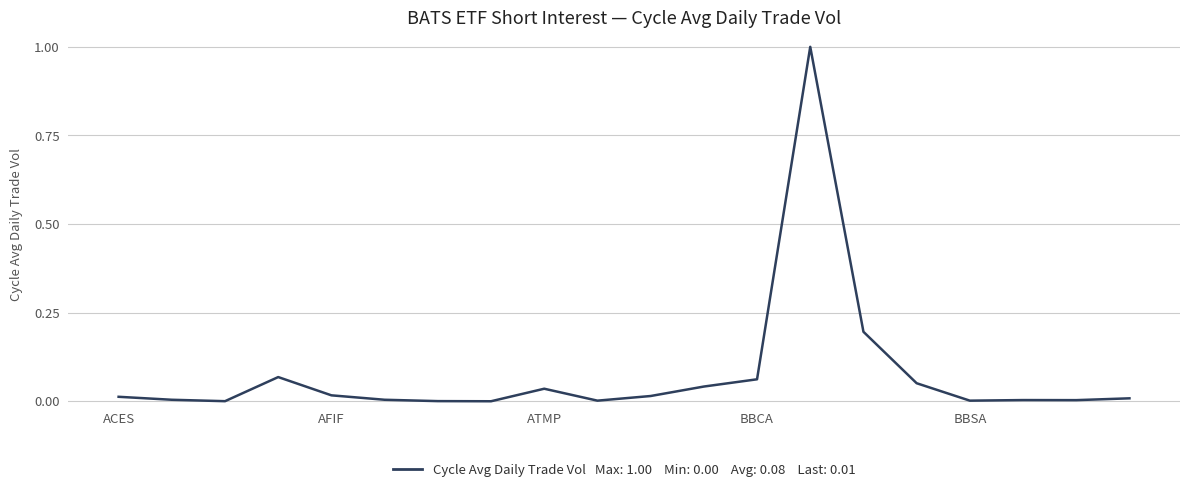

What is the difference between the maximum and minimum values?

1.0